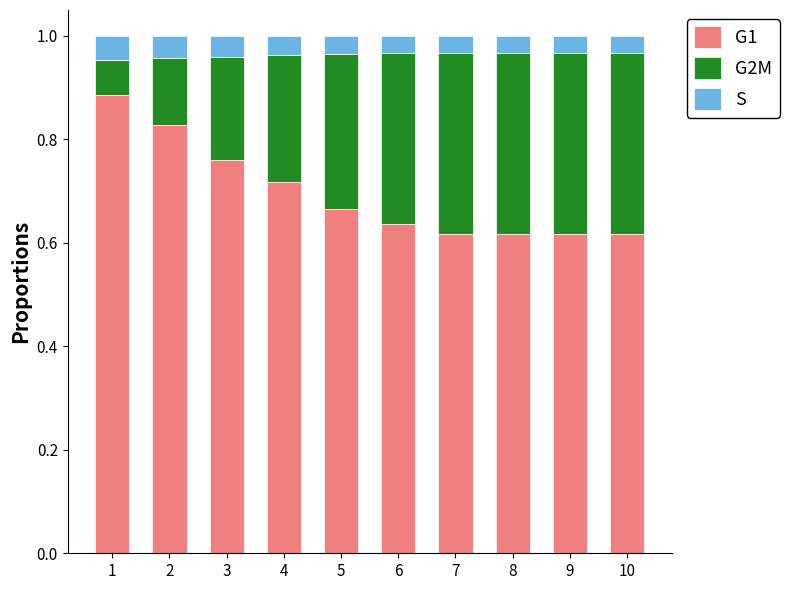

What are all the series names shown in the legend?

G1, G2M, S